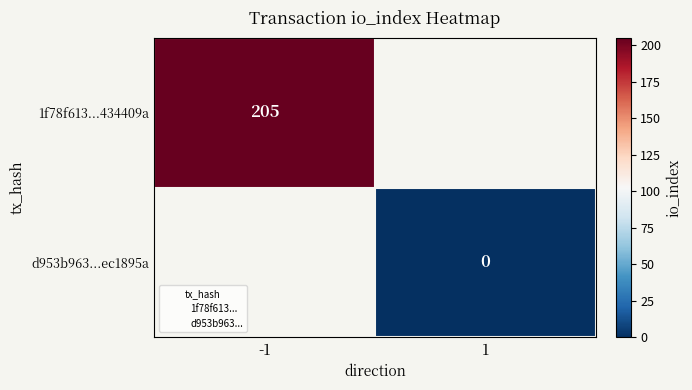

Between 1 and -1, which is larger?

-1